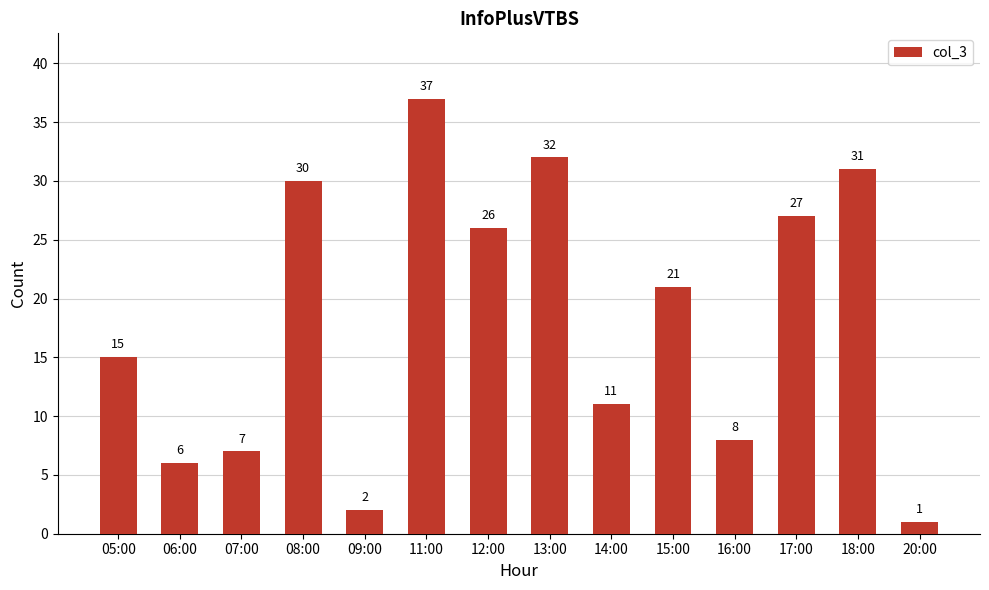

List the labels in order of value, largest first.

11:00, 13:00, 18:00, 08:00, 17:00, 12:00, 15:00, 05:00, 14:00, 16:00, 07:00, 06:00, 09:00, 20:00